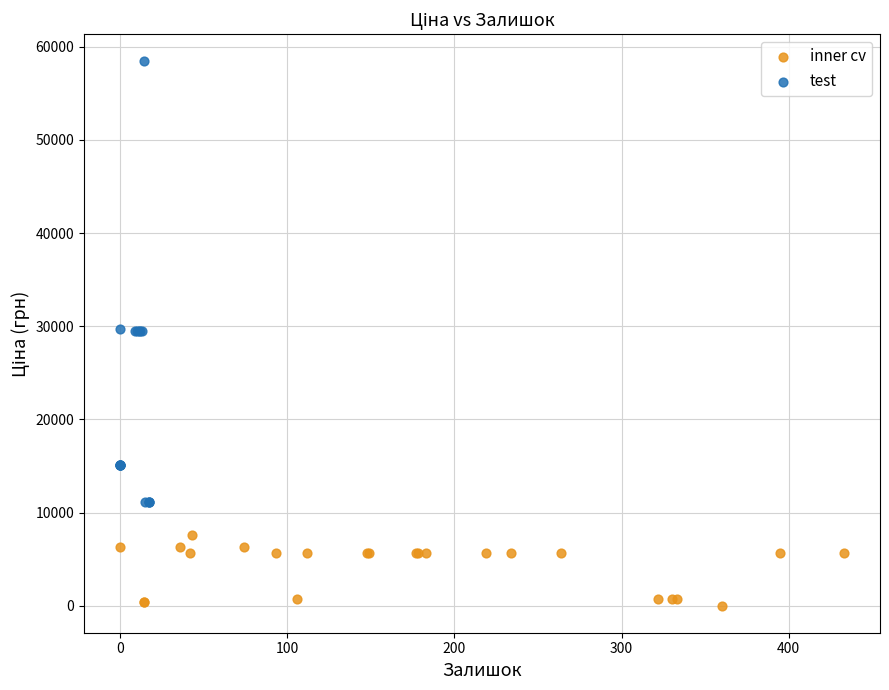

Which series contains the highest Y value?

test